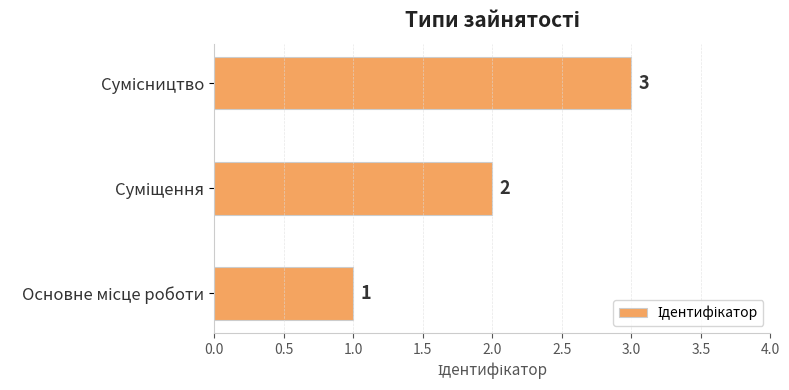

How many values are between 1 and 3?

3